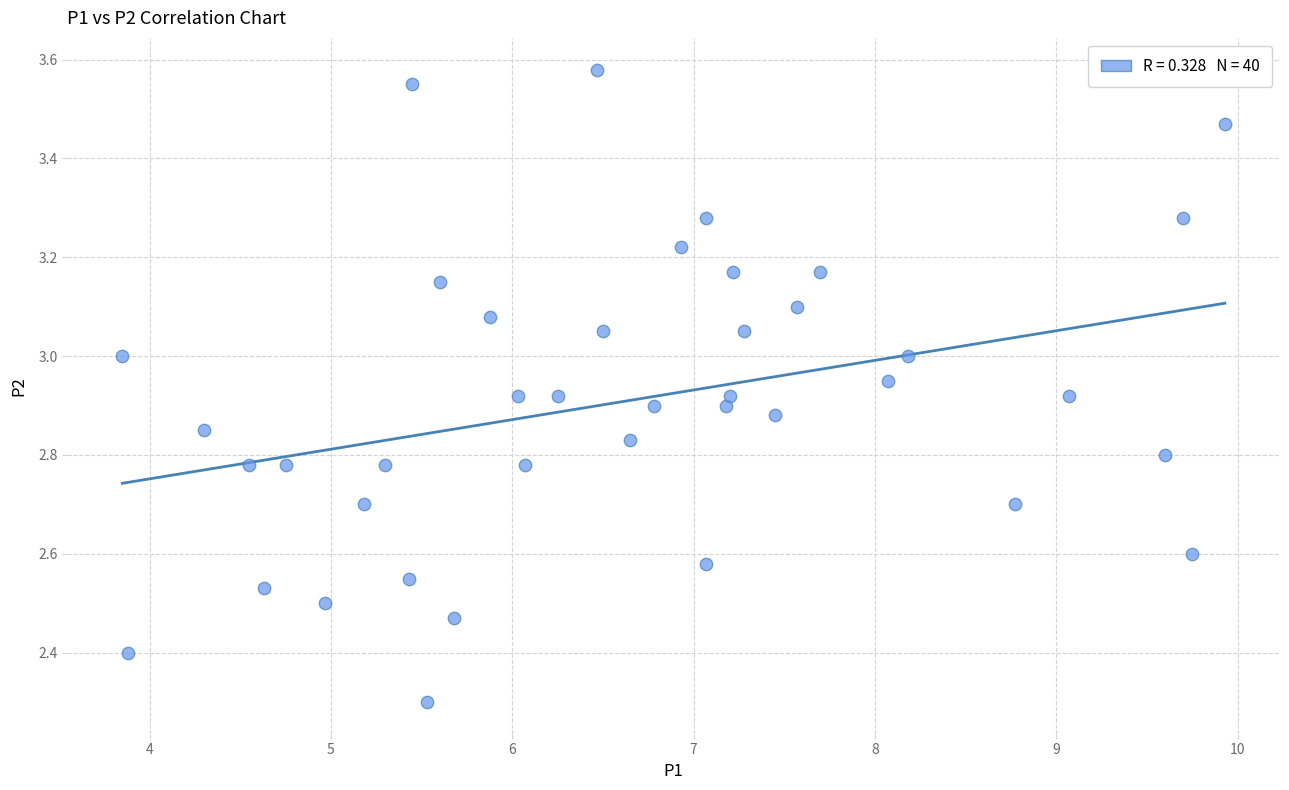

What Y value in the scatter plot is closest to 2?

2.3